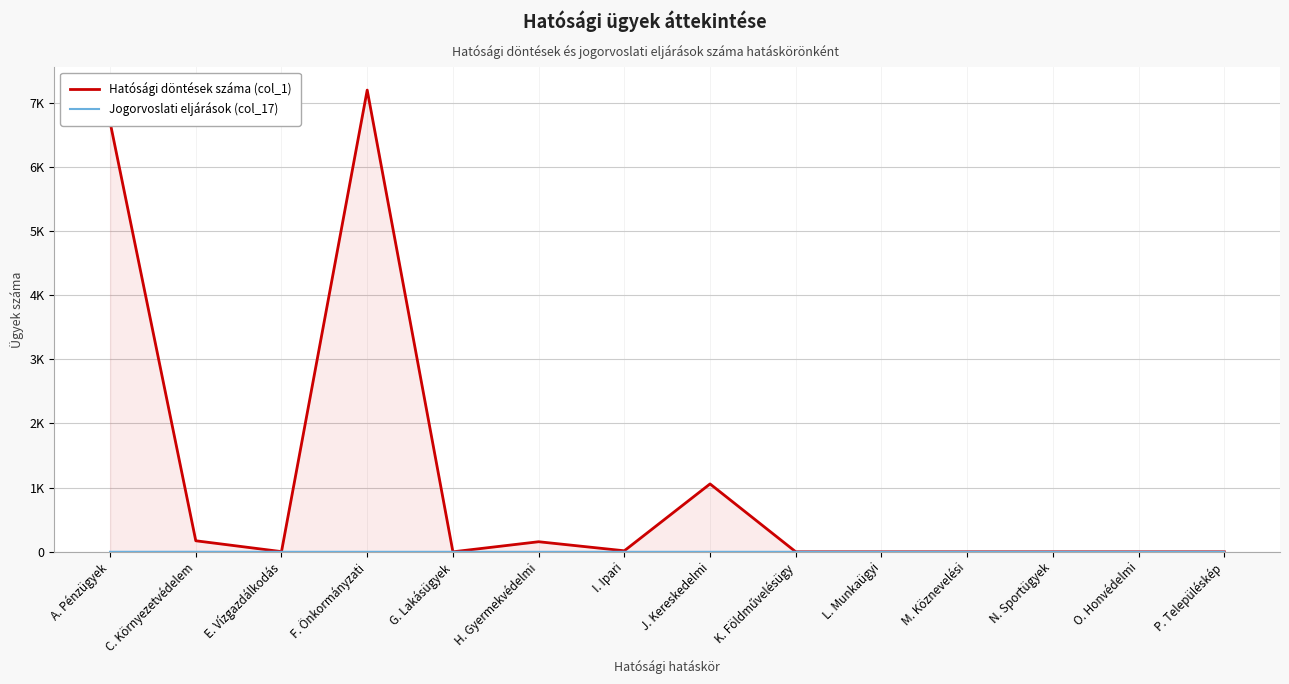

At which category is the sum across all series the highest?

F. Önkormányzati